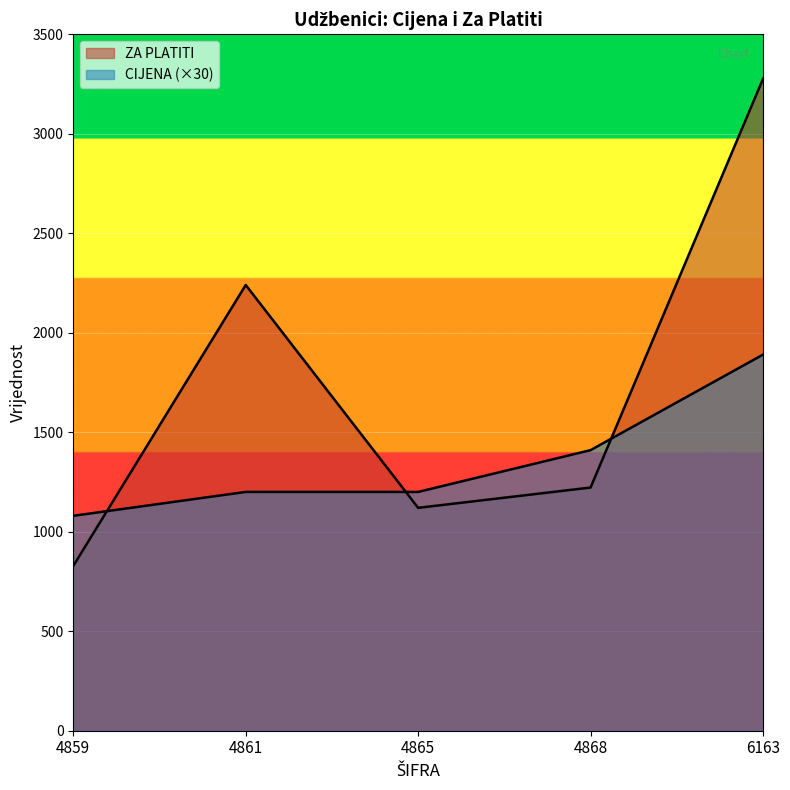

Read the CIJENA value at 4868, to the nearest 50.

1400